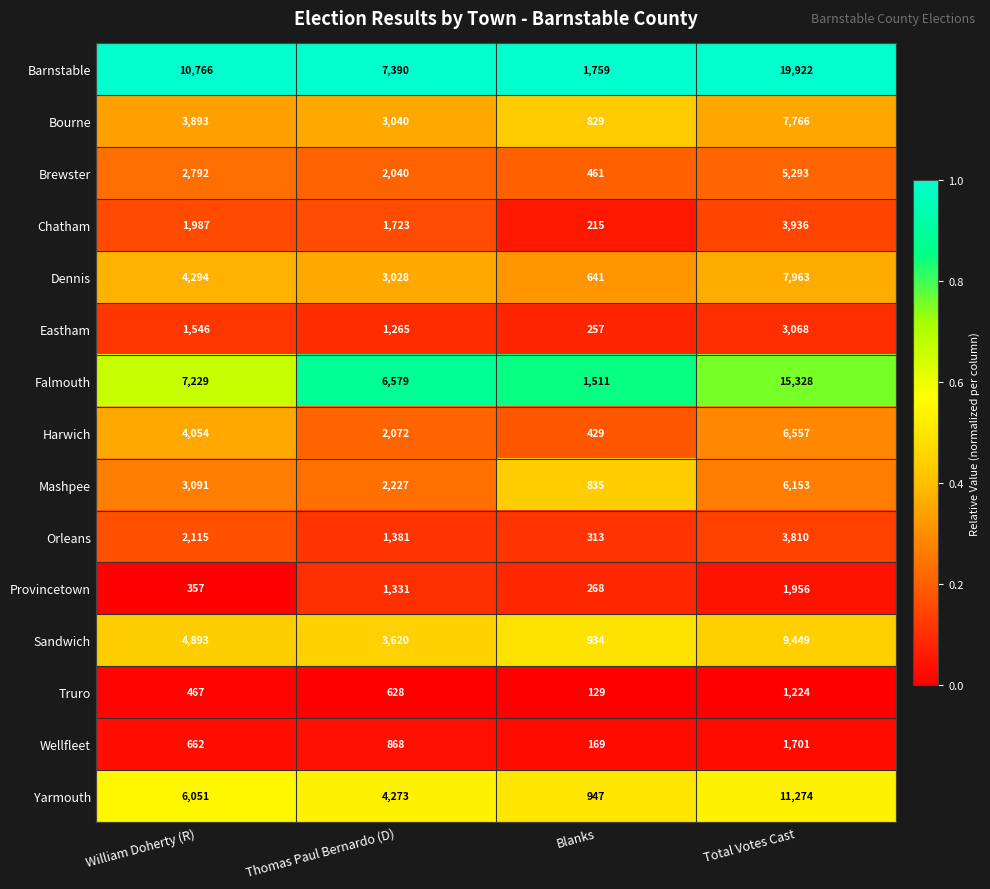

True or false: Truro has a value of 467 at William Doherty (R).

True